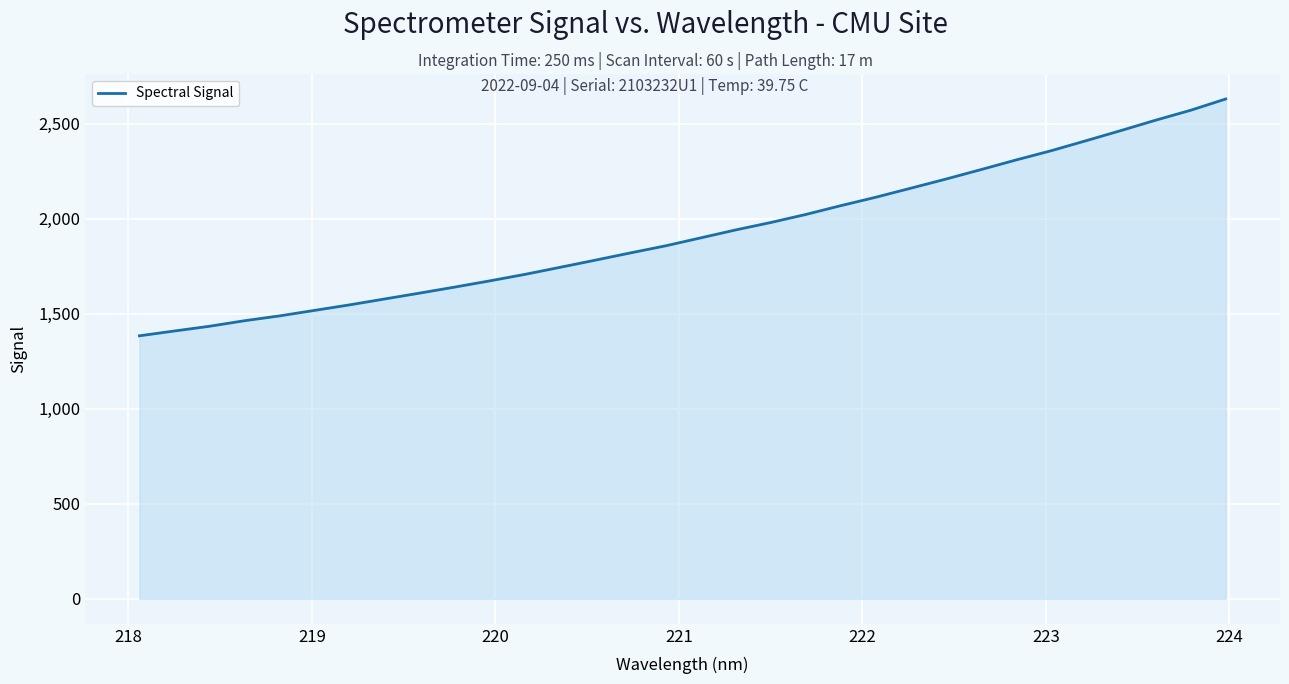

What is the smallest value displayed?

1384.6